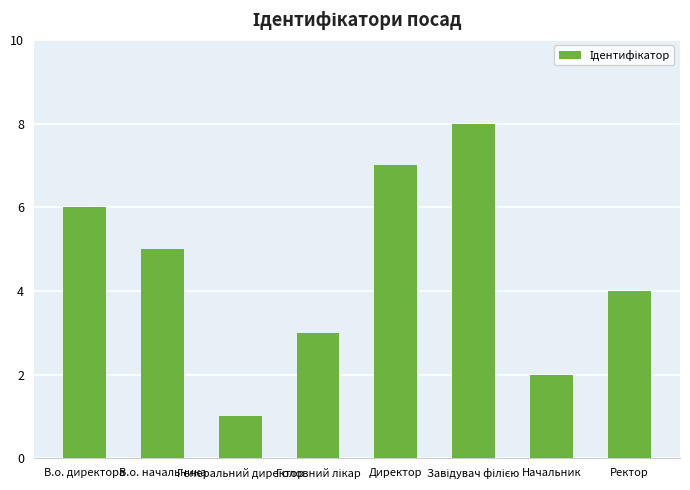

What is the maximum value shown in the chart?

8